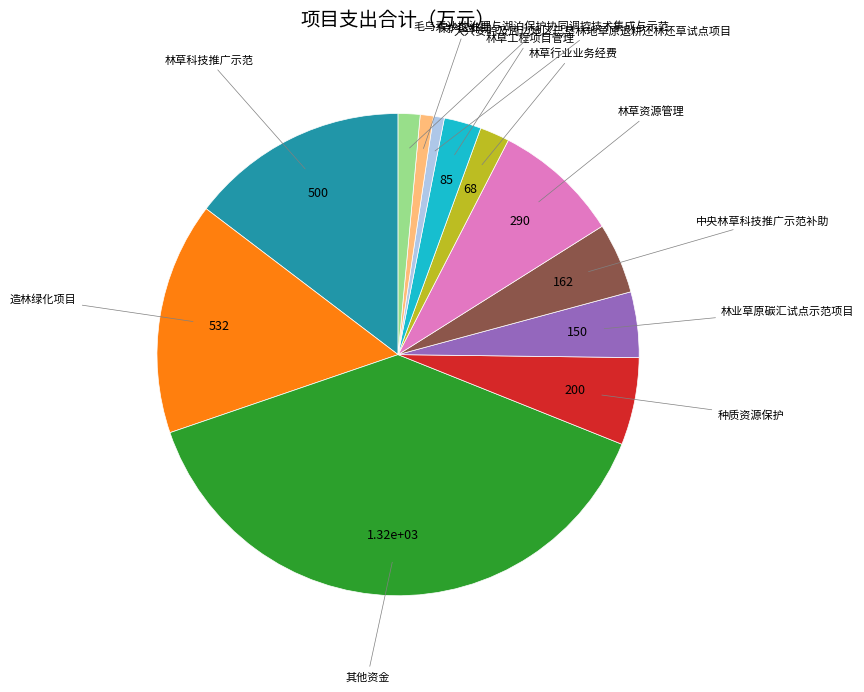

Which has a higher value, 大兴安岭及周边地区已垦林地草原退耕还林还草试点项目 or 种质资源保护?

种质资源保护